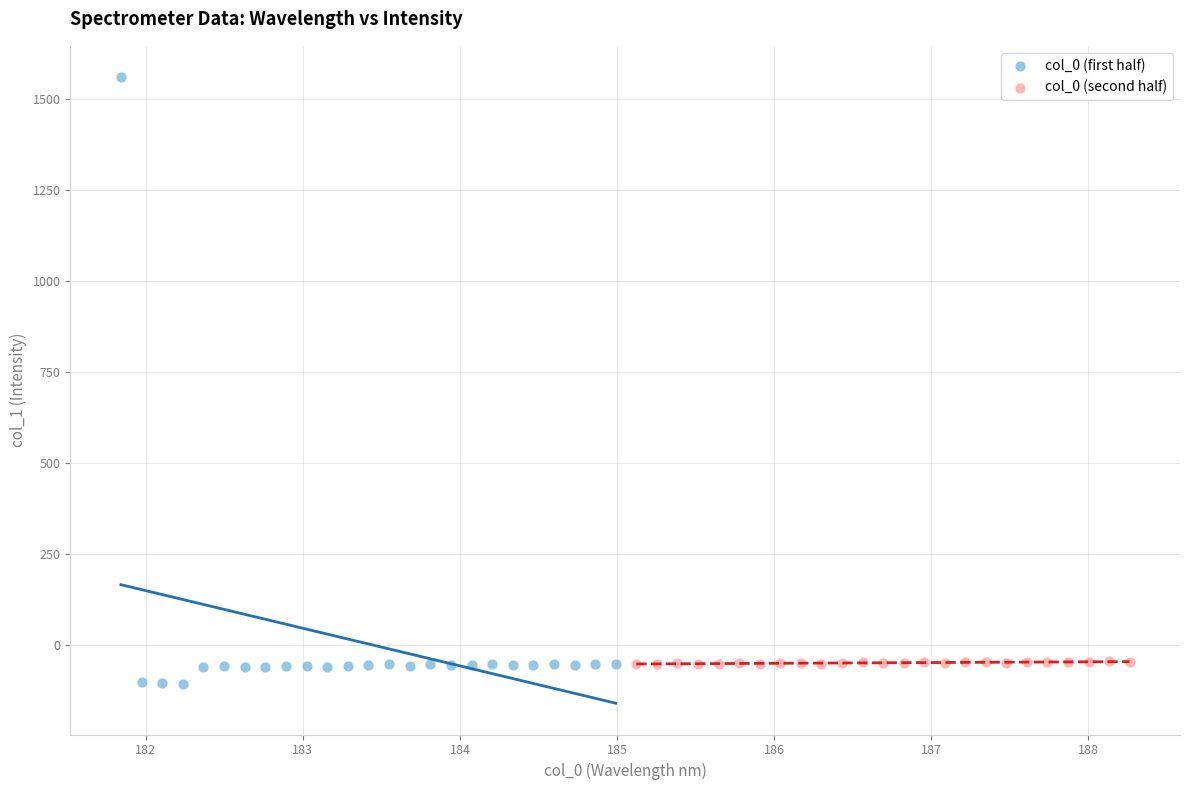

Which series has the largest Y range (max minus min)?

col_0 (first half)